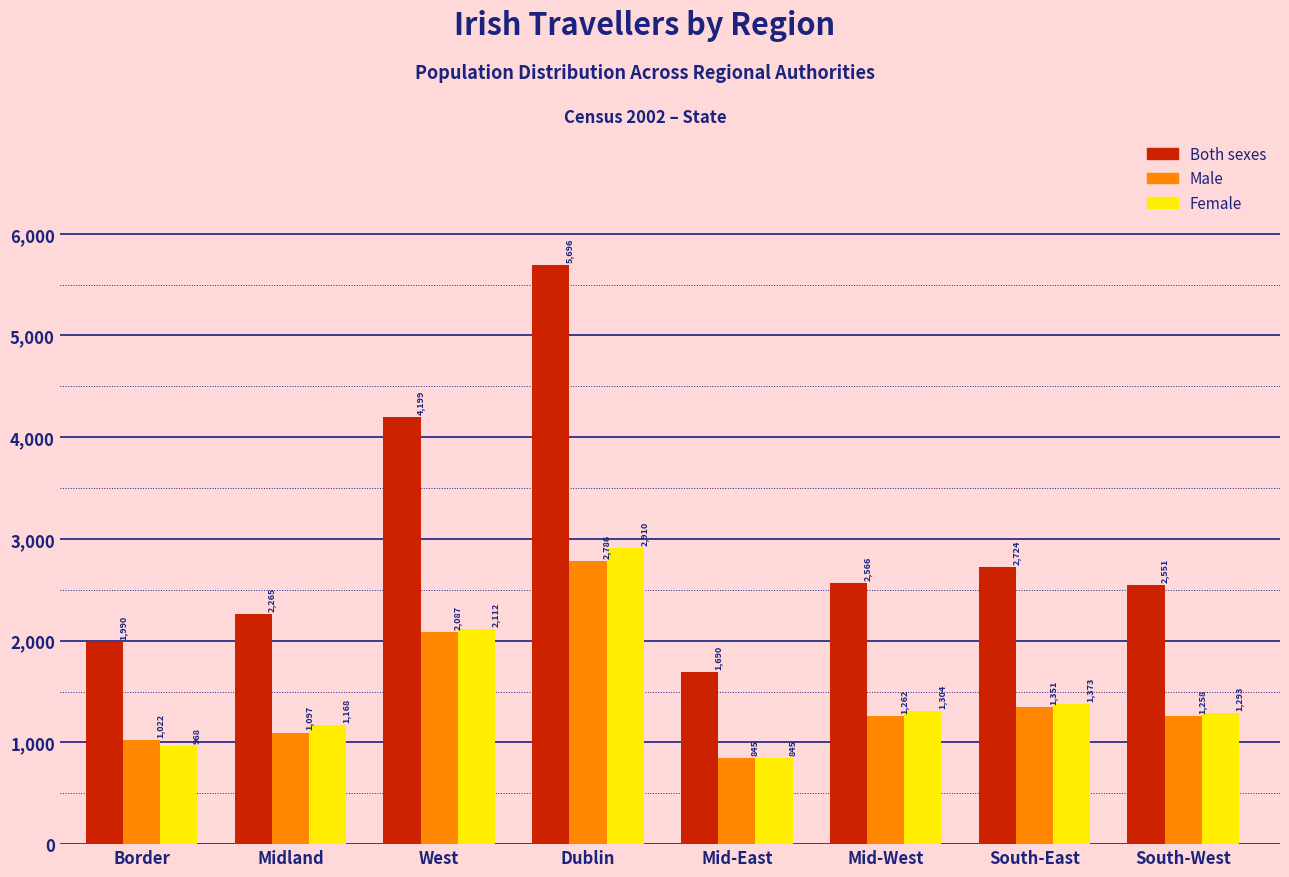

Reading right to left, list all the values displayed in this chart.

Both sexes: 2551	2724	2566	1690	5696	4199	2265	1990
Male: 1258	1351	1262	845	2786	2087	1097	1022
Female: 1293	1373	1304	845	2910	2112	1168	968